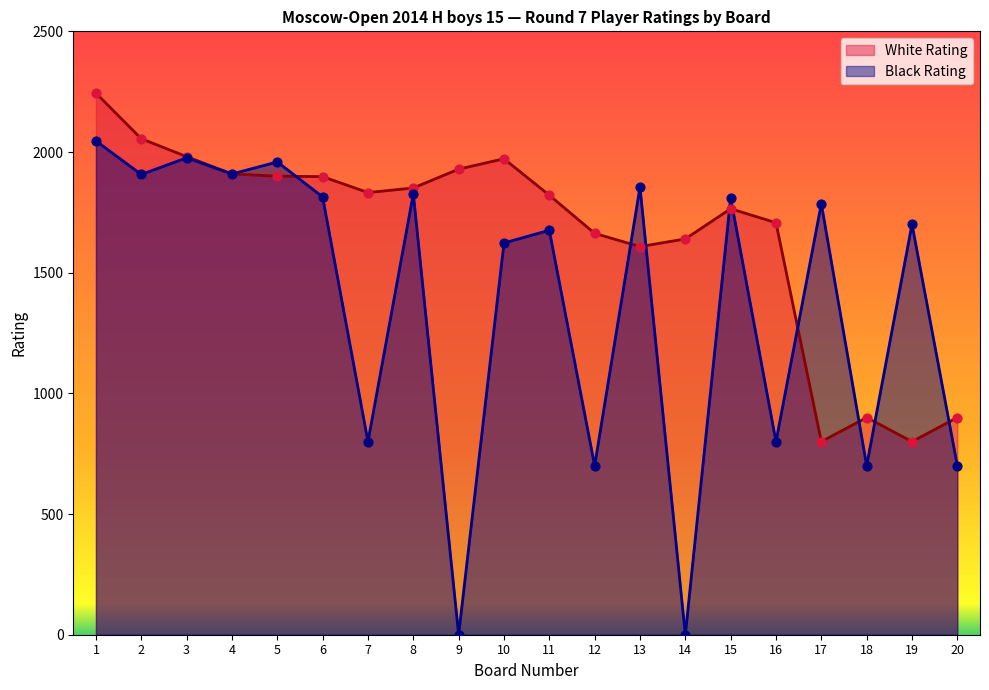

At which category is the sum across all series the highest?

1